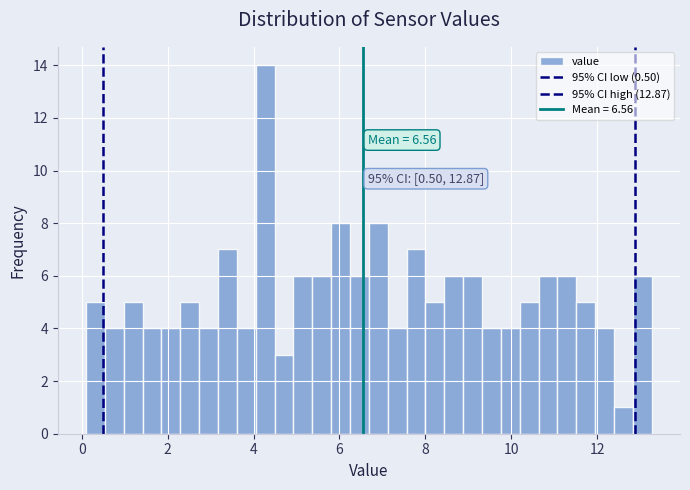

Read against the x-axis, roughly where is the centre of the tallest bar?

4.2